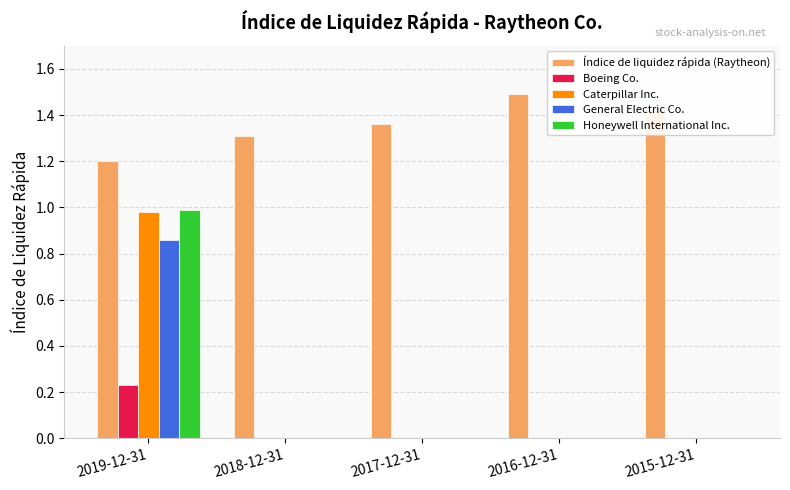

Which label corresponds to the largest value in the chart?

2016-12-31